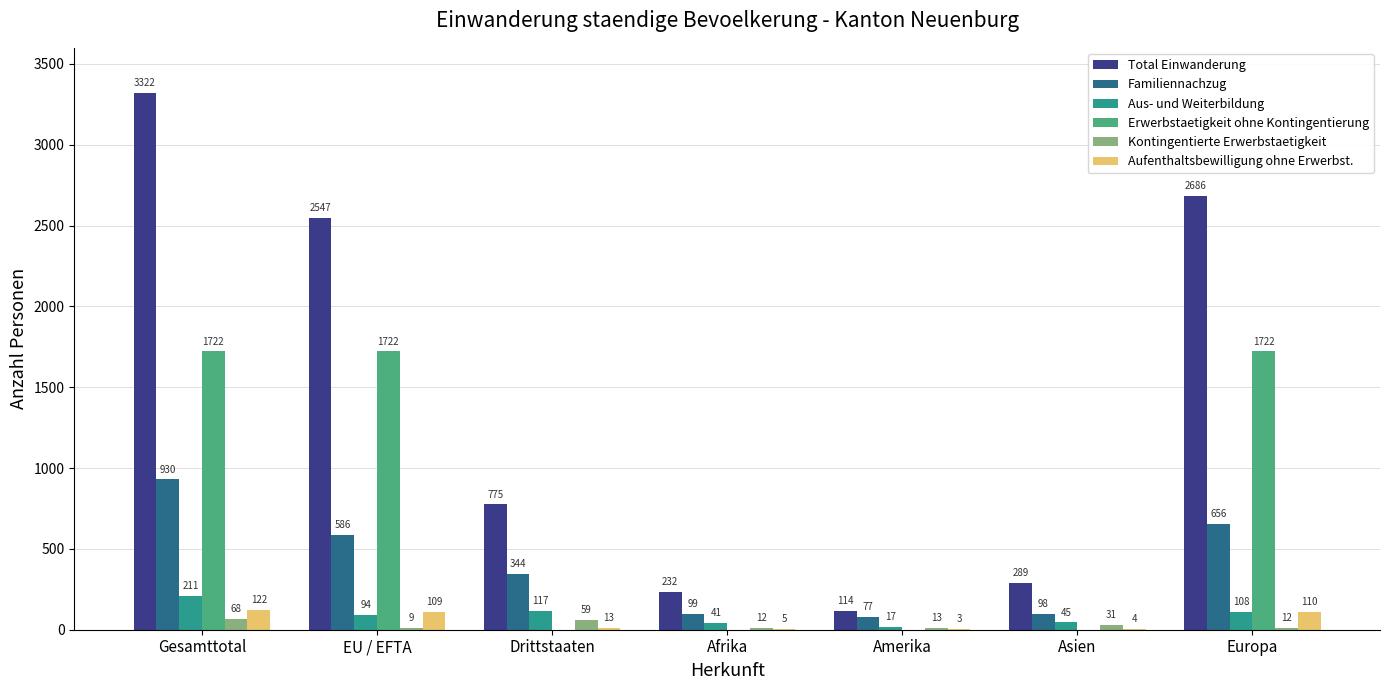

At which label does Kontingentierte Erwerbstaetigkeit first exceed 13?

Gesamttotal